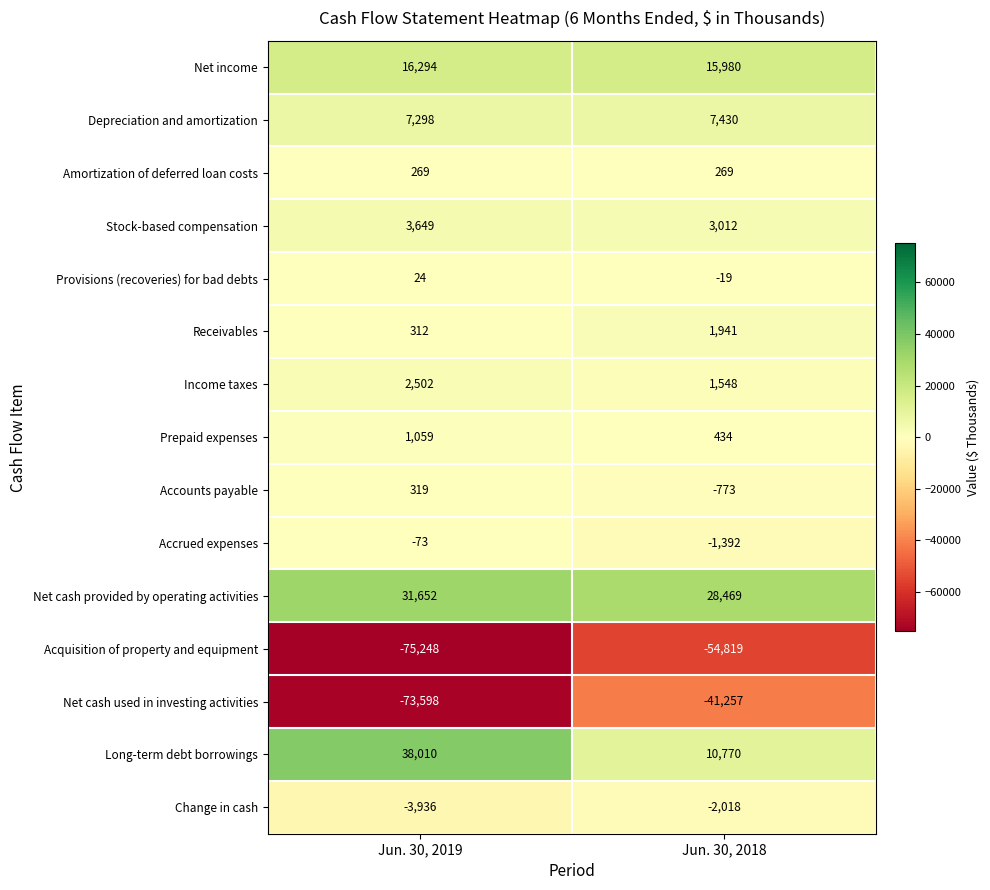

Which series changed the most between Jun. 30, 2019 and Jun. 30, 2018?

Net cash used in investing activities